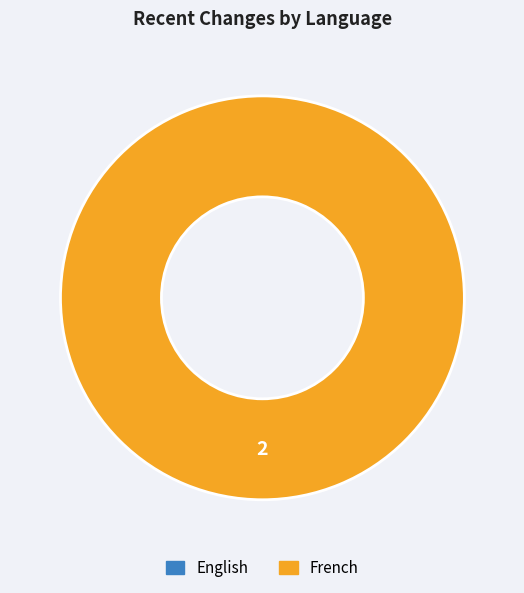

How much of the chart is everything except English?

100.0%